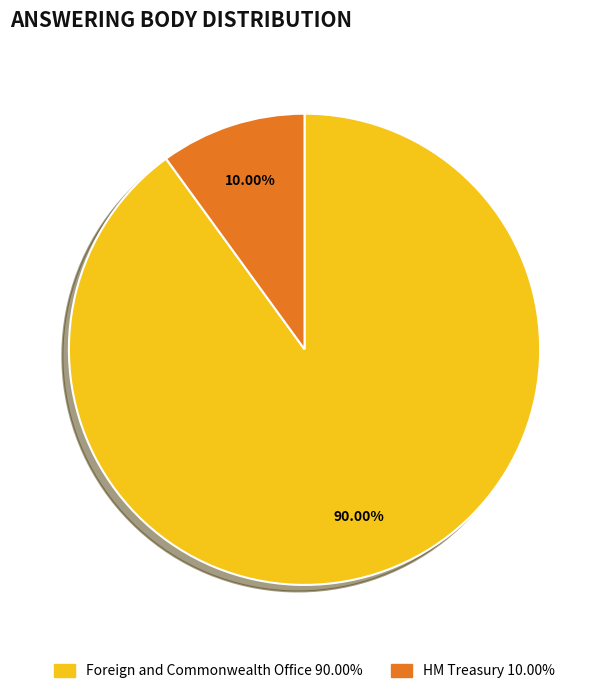

Is there any slice that represents more than half of the pie?

Yes